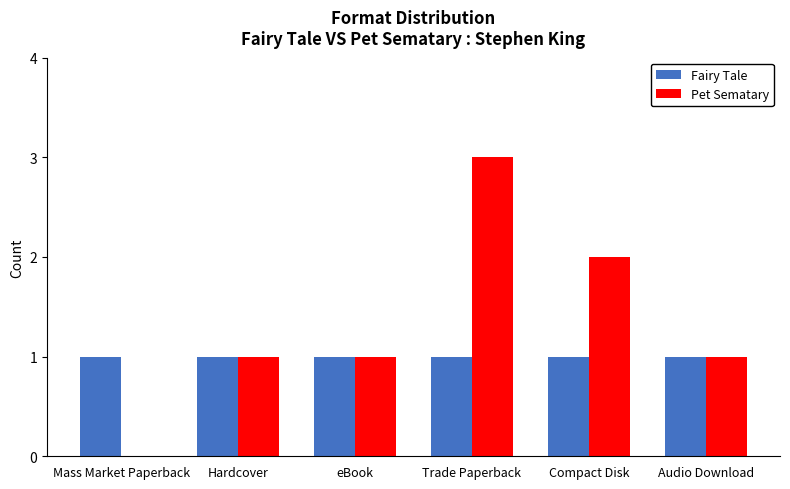

What is the approximate value of Fairy Tale at Trade Paperback?

1